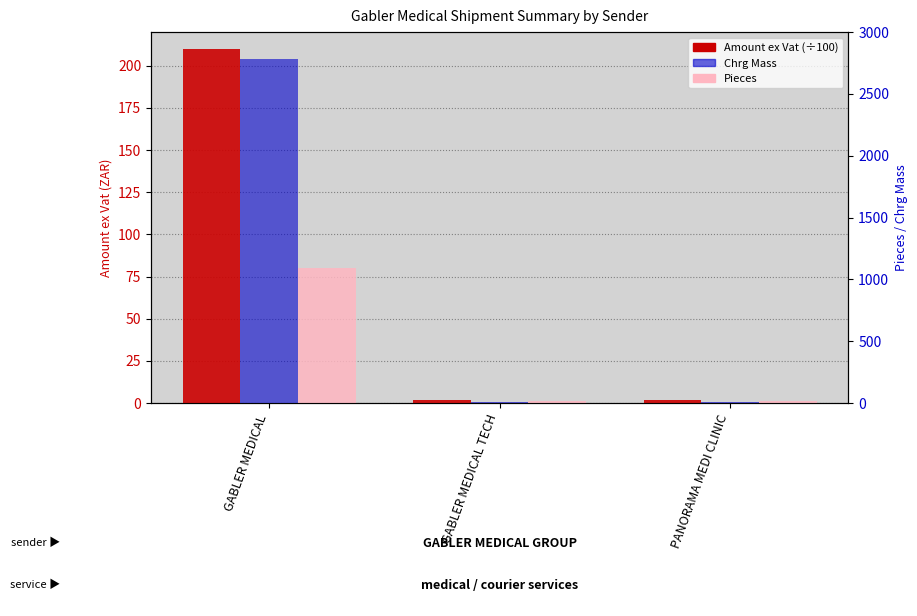

What is the difference between the highest and lowest values at PANORAMA MEDI CLINIC?

9.0